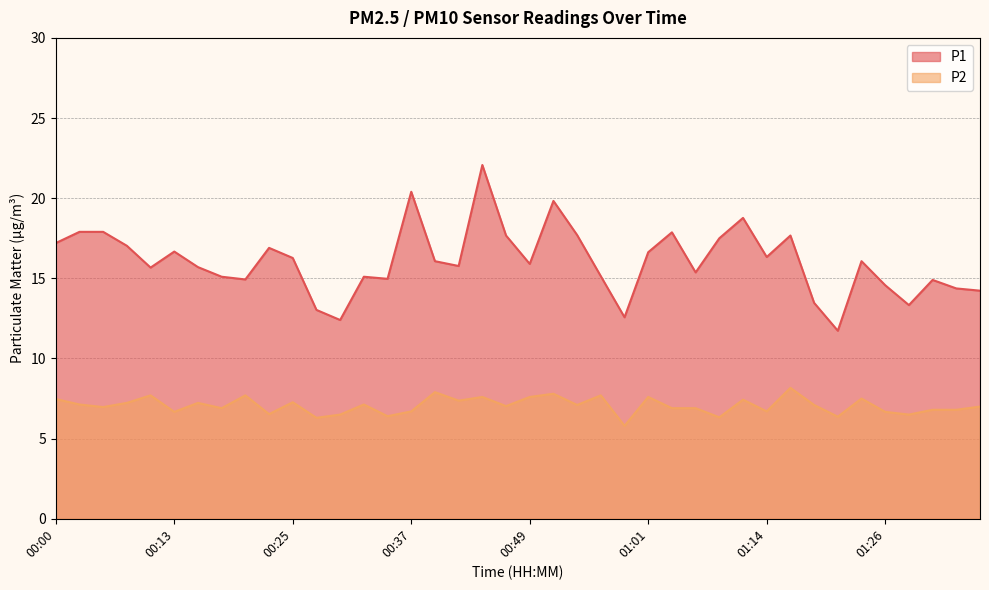

What is the value of the P2 point at the 12th from the left?

6.3